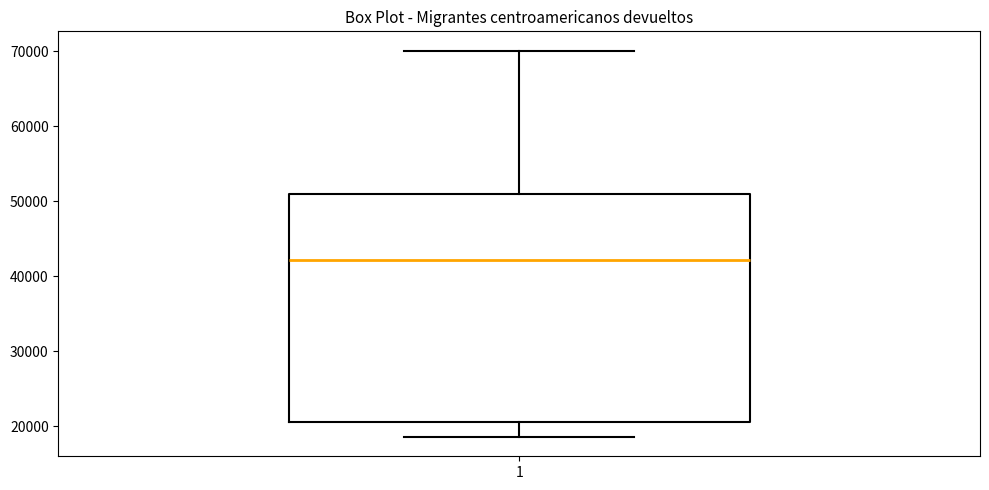

Read this box plot against the y-axis: the position of the median line, the range covered by the box, and the ends of both whiskers. The values are not printed on the chart, so give them approximately, as read against the axis.

median 42000, box 21000 to 51000, whiskers 19000 to 70000